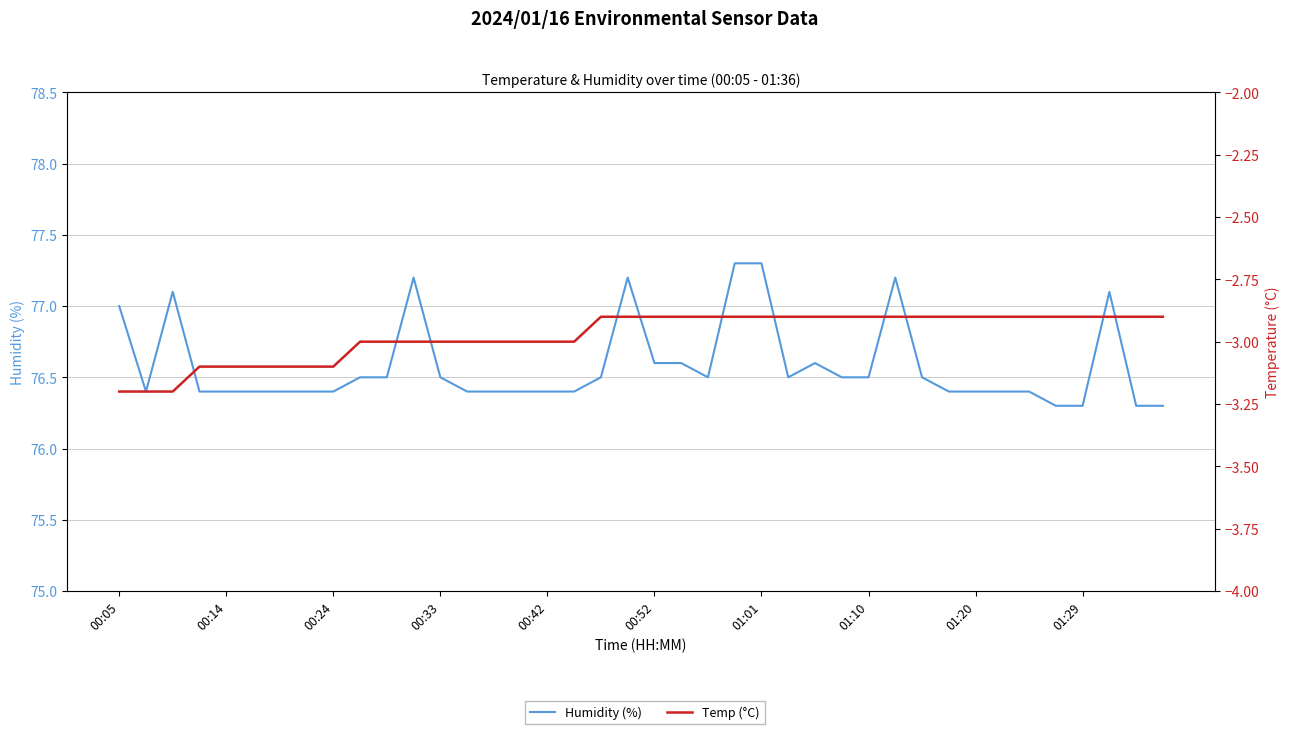

True or false: Humidity (%) and Temp (°C) cross at least once.

False